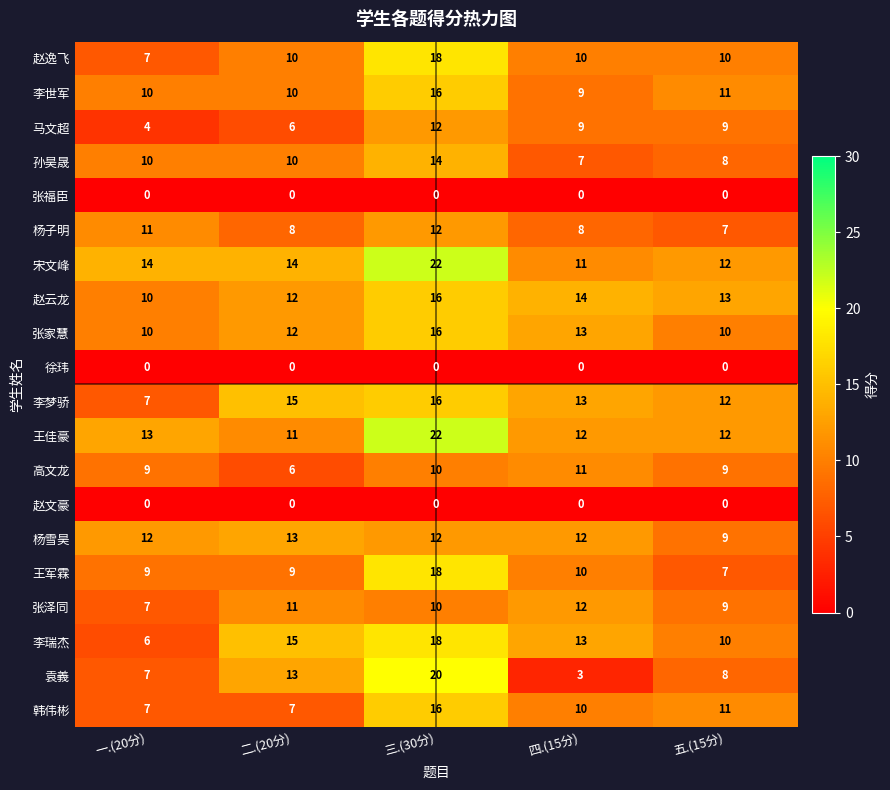

True or false: 马文超 has a value of 4 at 五.(15分).

False